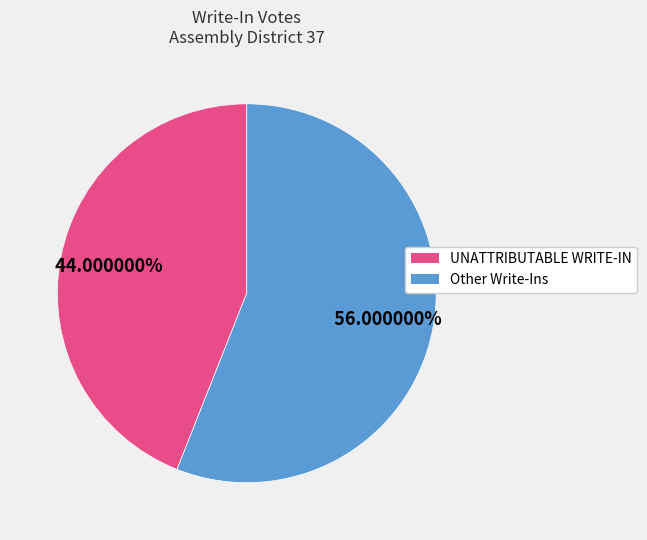

Do Other Write-Ins and UNATTRIBUTABLE WRITE-IN together represent more than half of the pie?

Yes